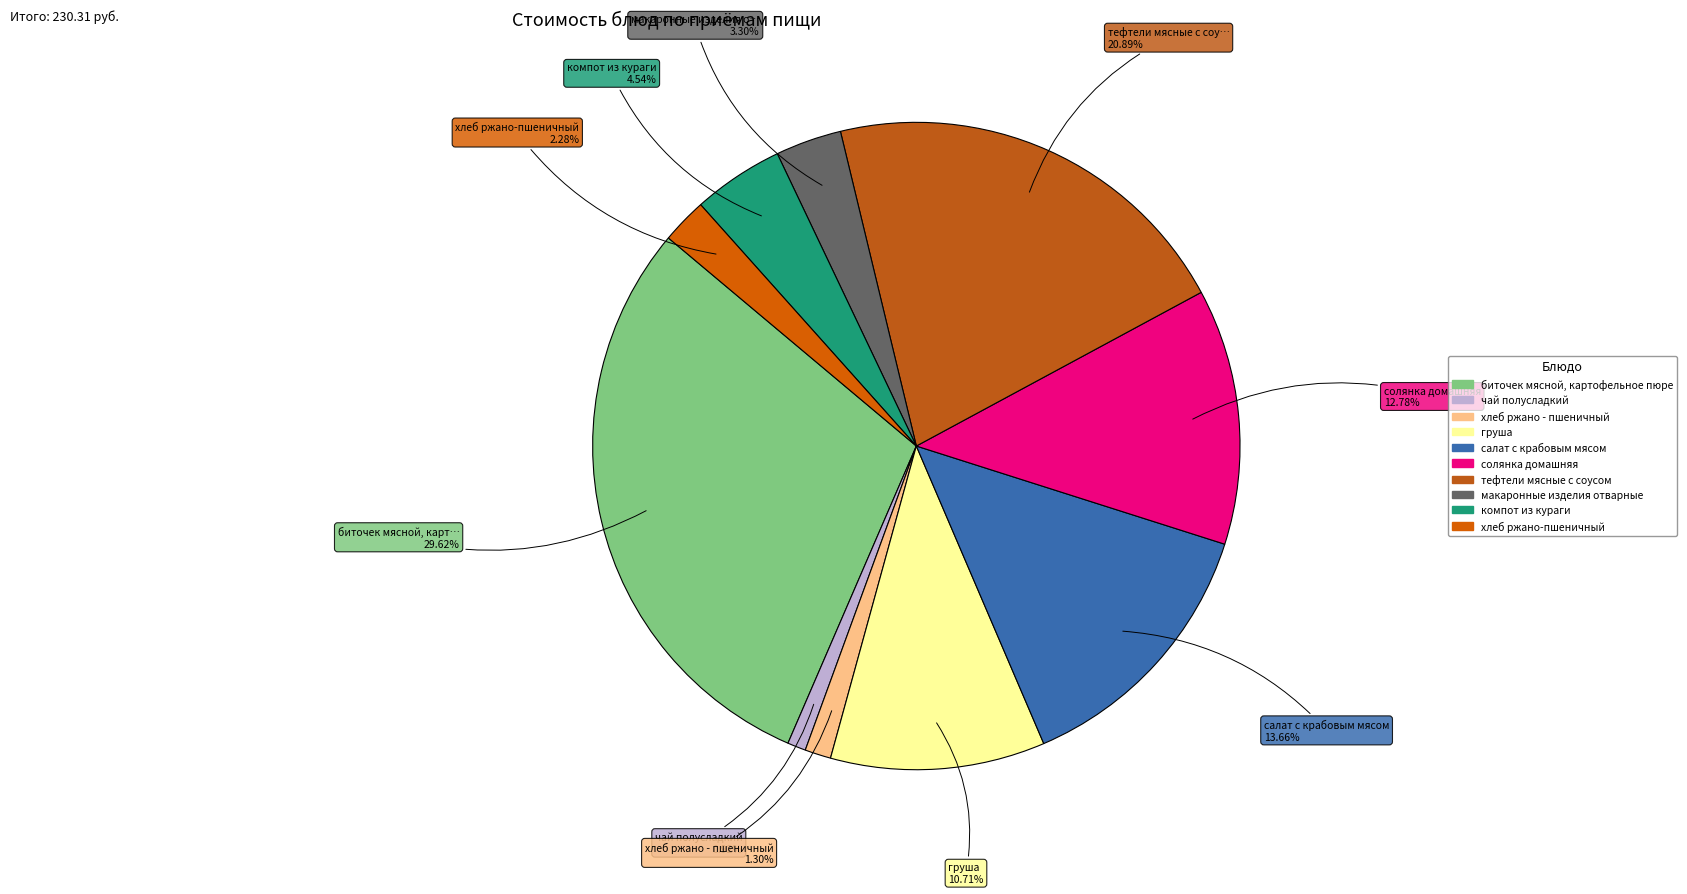

To the nearest percent, what is the combined percentage of груша and компот из кураги?

15%